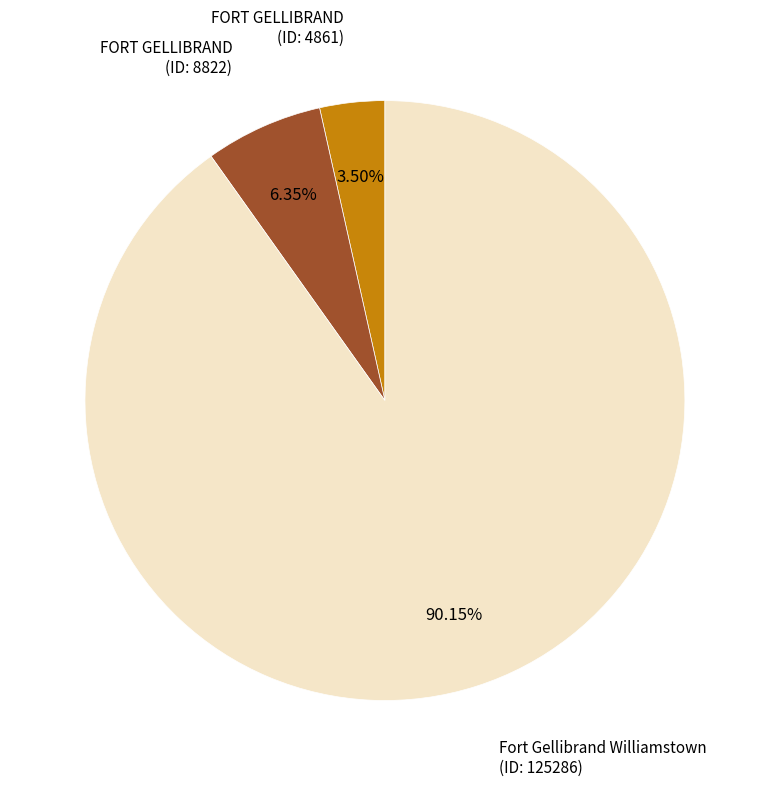

Do Fort Gellibrand Williamstown (ID: 125286) and FORT GELLIBRAND (ID: 4861) together represent more than half of the pie?

Yes